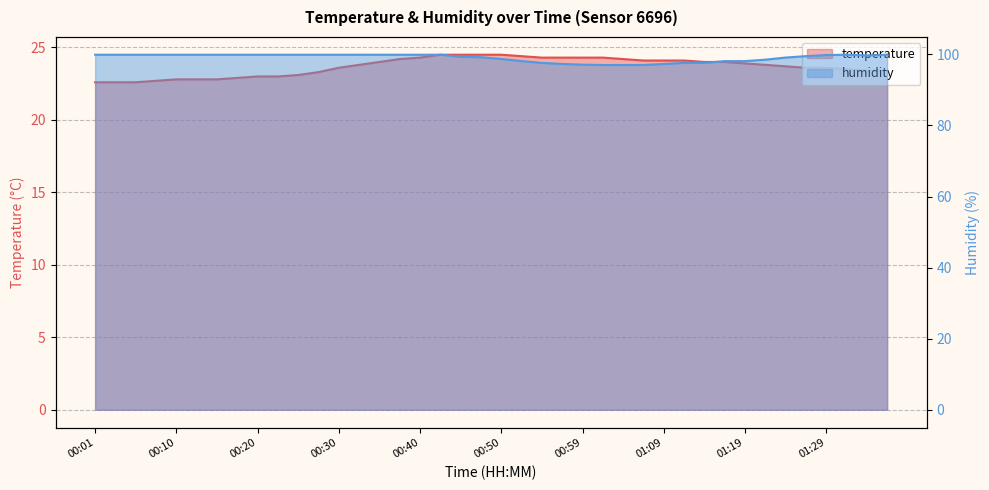

Rank the series by their maximum value, from highest to lowest.

humidity, temperature